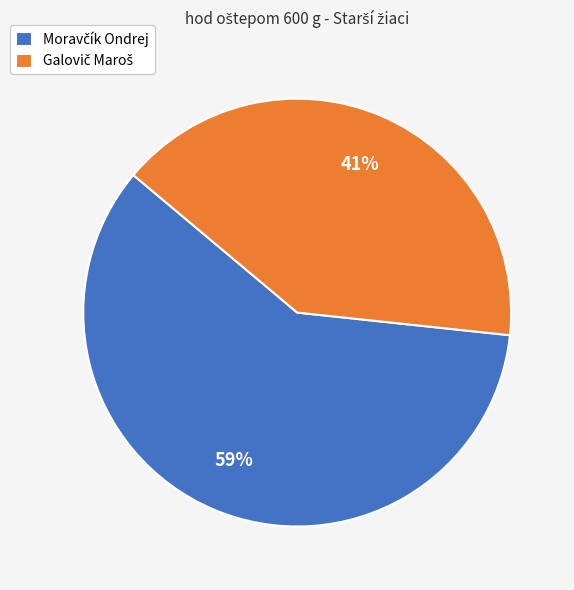

Does any single category account for the majority?

Yes